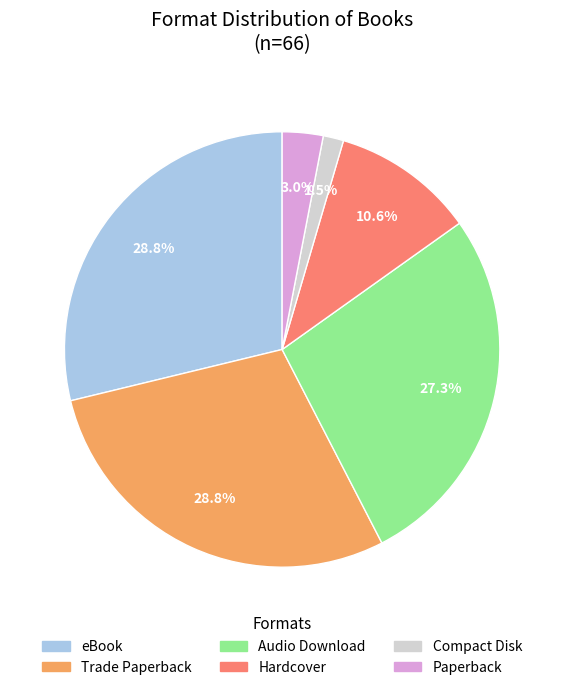

To the nearest percent, what portion does Trade Paperback represent?

29%